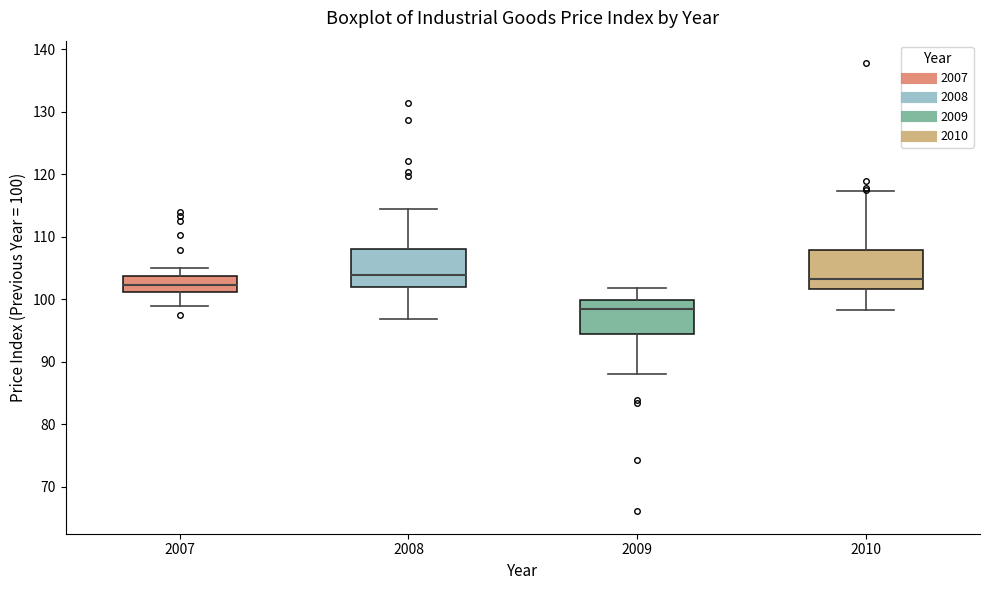

Which box's median line is the lowest?

2009